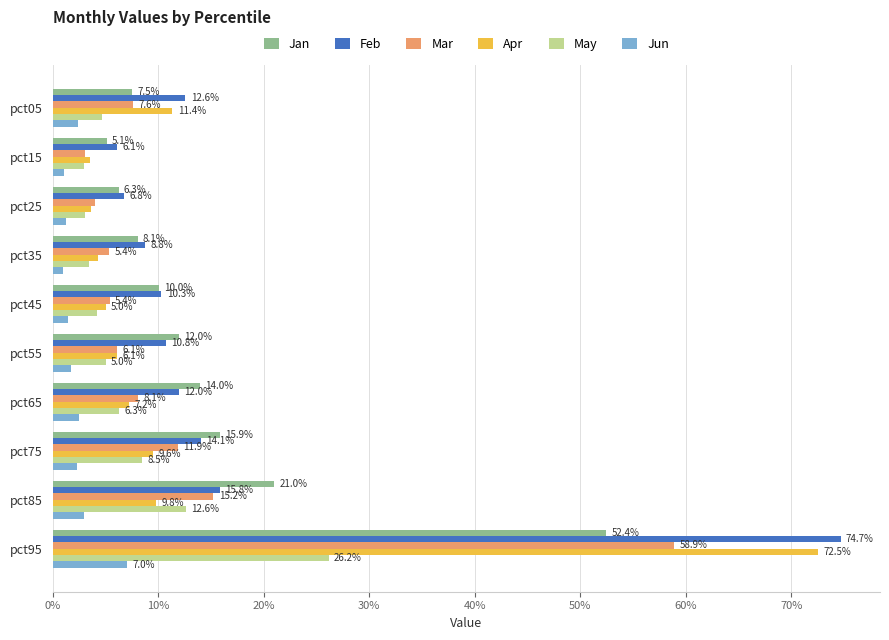

What are all the series names shown in the legend?

Jan, Feb, Mar, Apr, May, Jun